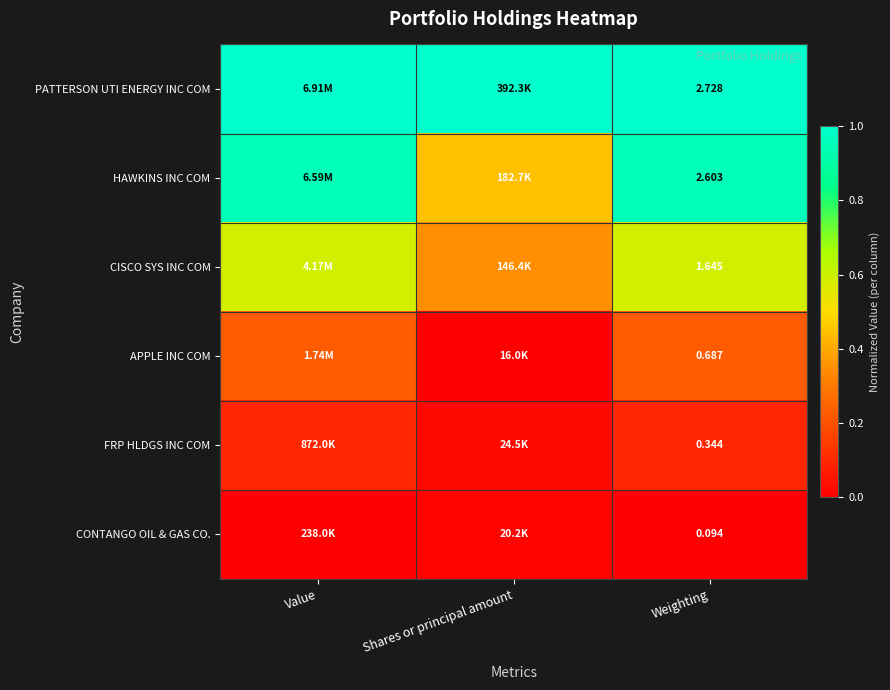

Is the value of CISCO SYS INC COM at Shares or principal amount greater than the value of HAWKINS INC COM at Value?

No